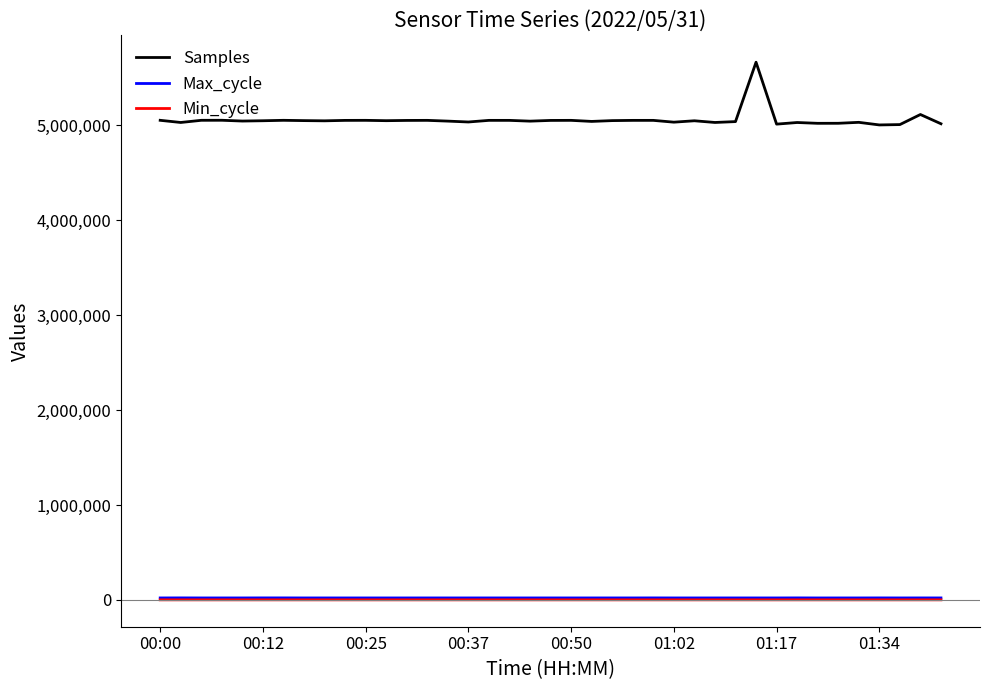

Which series has the largest total across all categories?

Samples